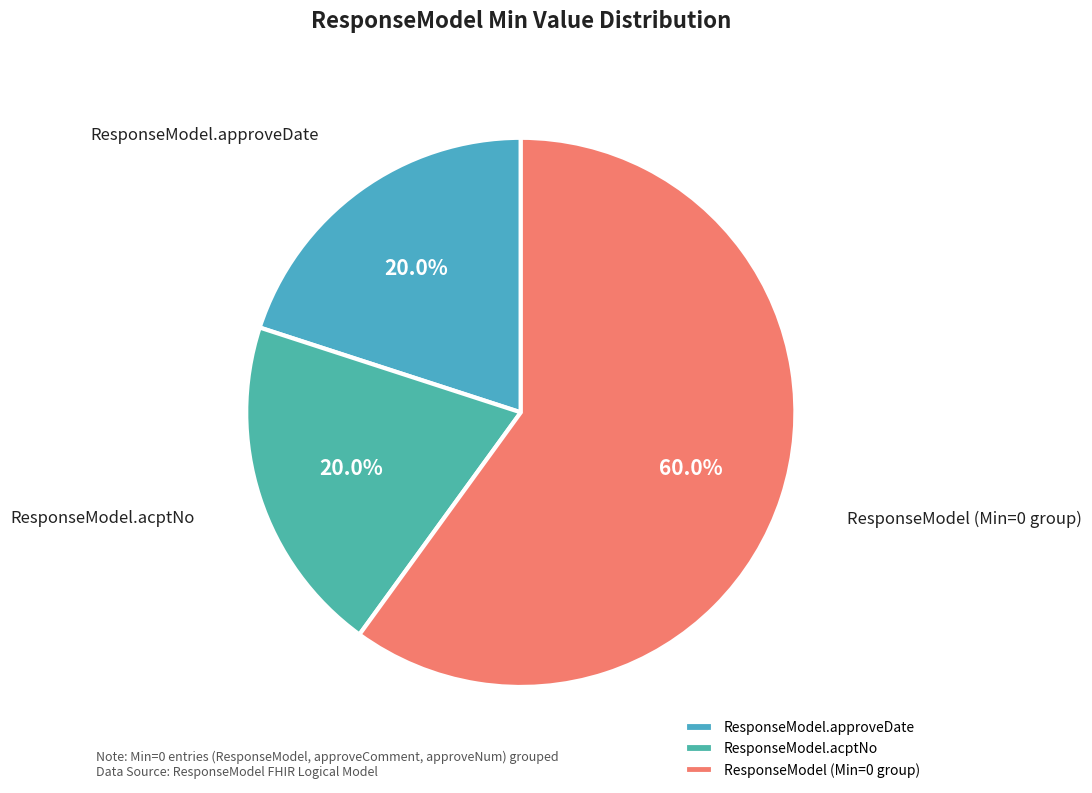

Is there any slice that represents more than half of the pie?

Yes